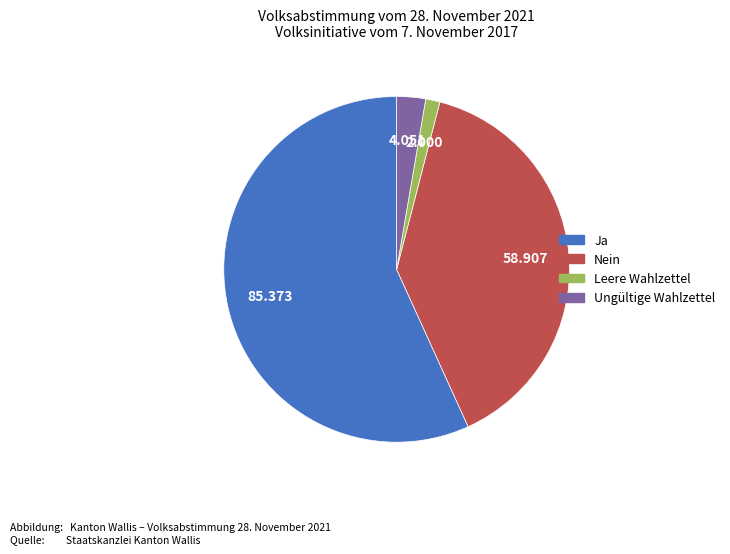

How many segments does this pie chart have?

4